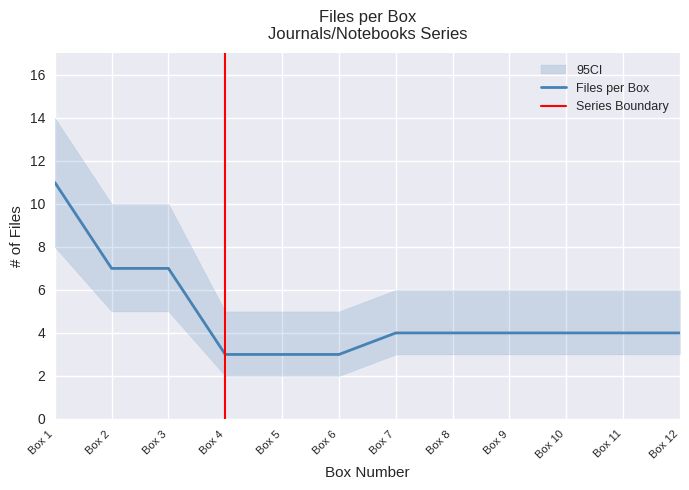

Rank the categories by value from highest to lowest.

Box 1, Box 2, Box 3, Box 7, Box 8, Box 9, Box 10, Box 11, Box 12, Box 4, Box 5, Box 6